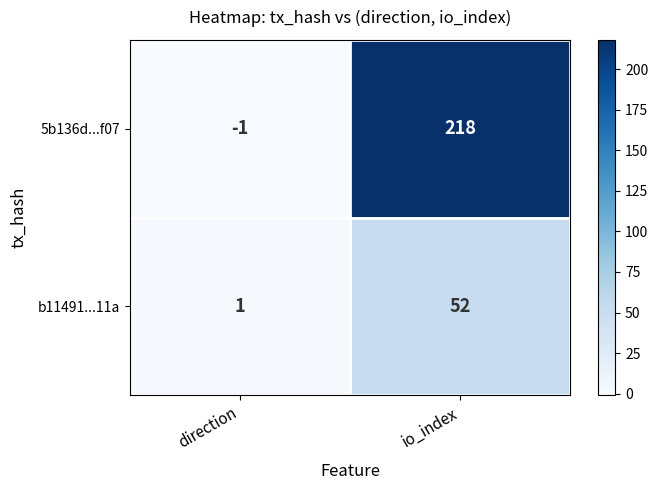

Which series has the largest range (max minus min)?

5b136d...f07